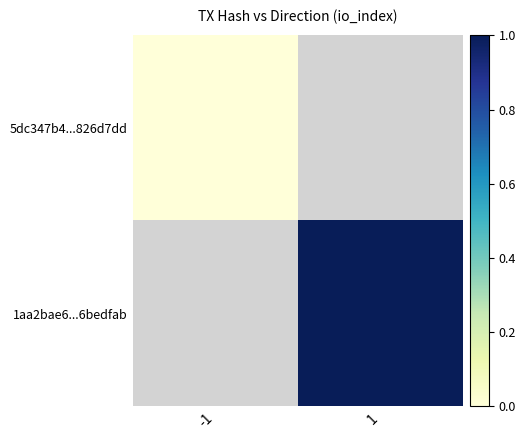

How many positive values does the 1aa2bae6...6bedfab series have?

1